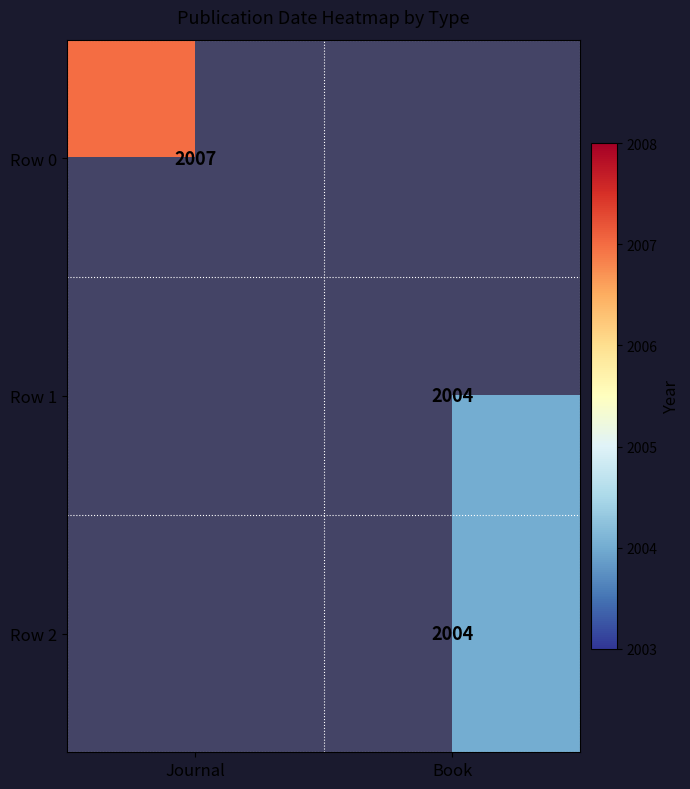

Is the value of Row 0 at Journal greater than the value of Row 1 at Book?

Yes